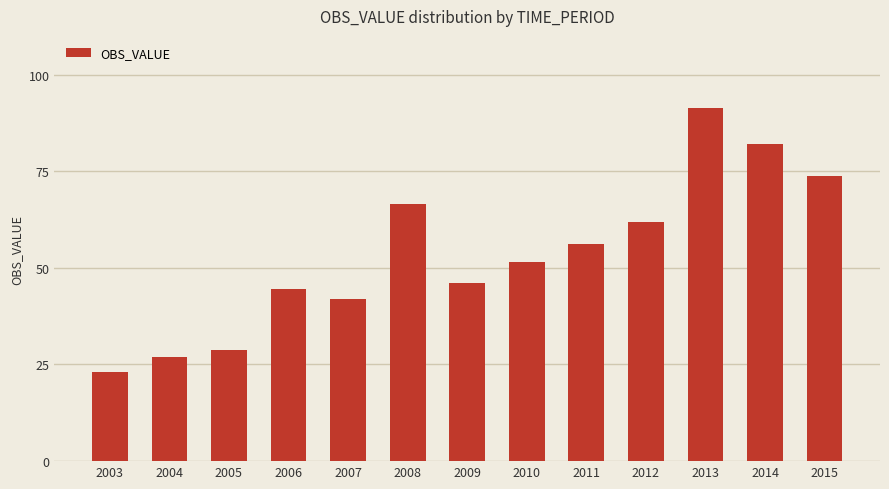

Does the chart contain any negative values?

No